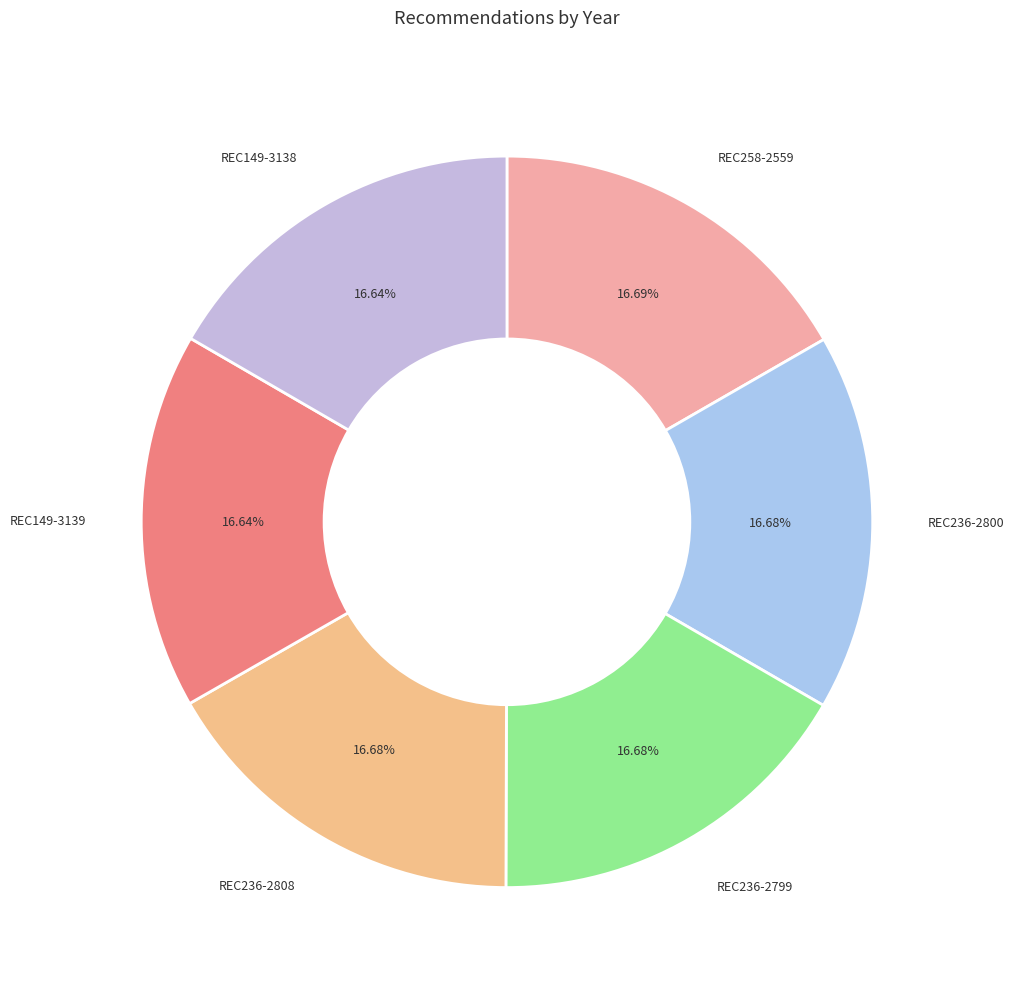

What is the ratio of the value at REC236-2799 to the value at REC236-2808?

1.0